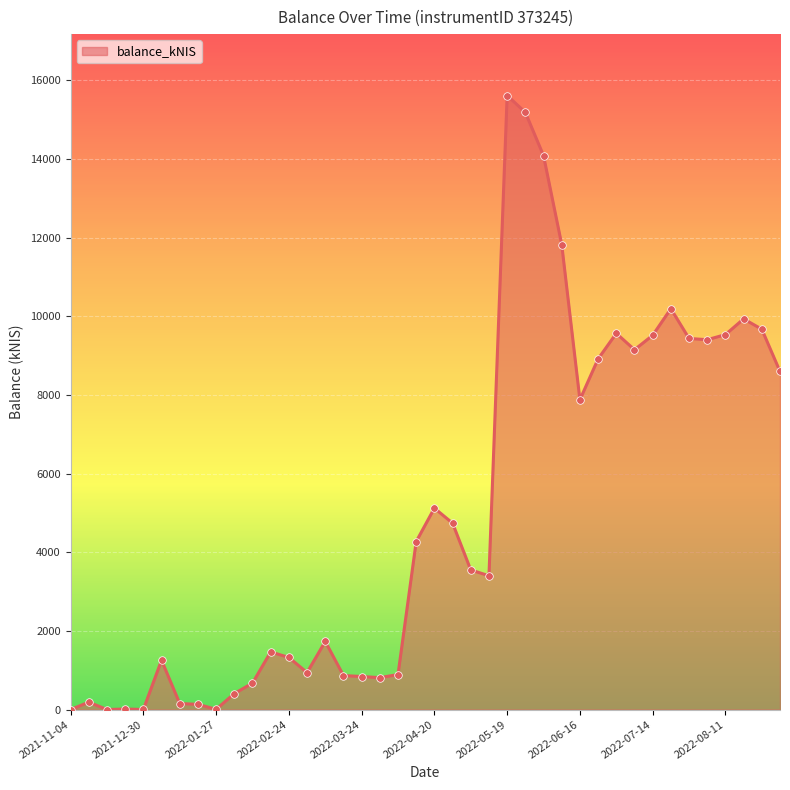

What is the greatest value displayed?

15616.0